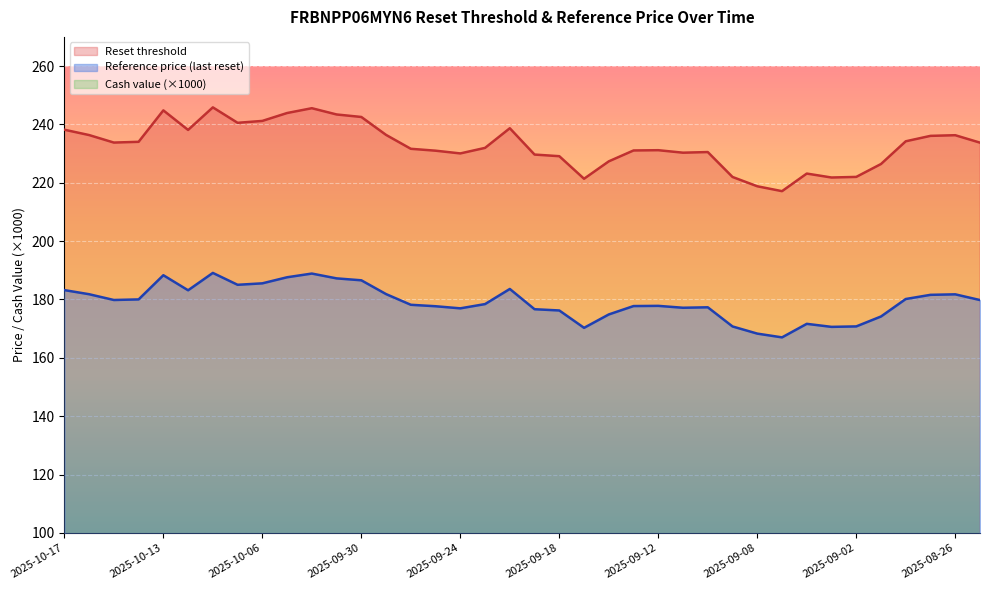

Is it true that Reference price (last reset) equals 181.8 at 2025-08-26?

True